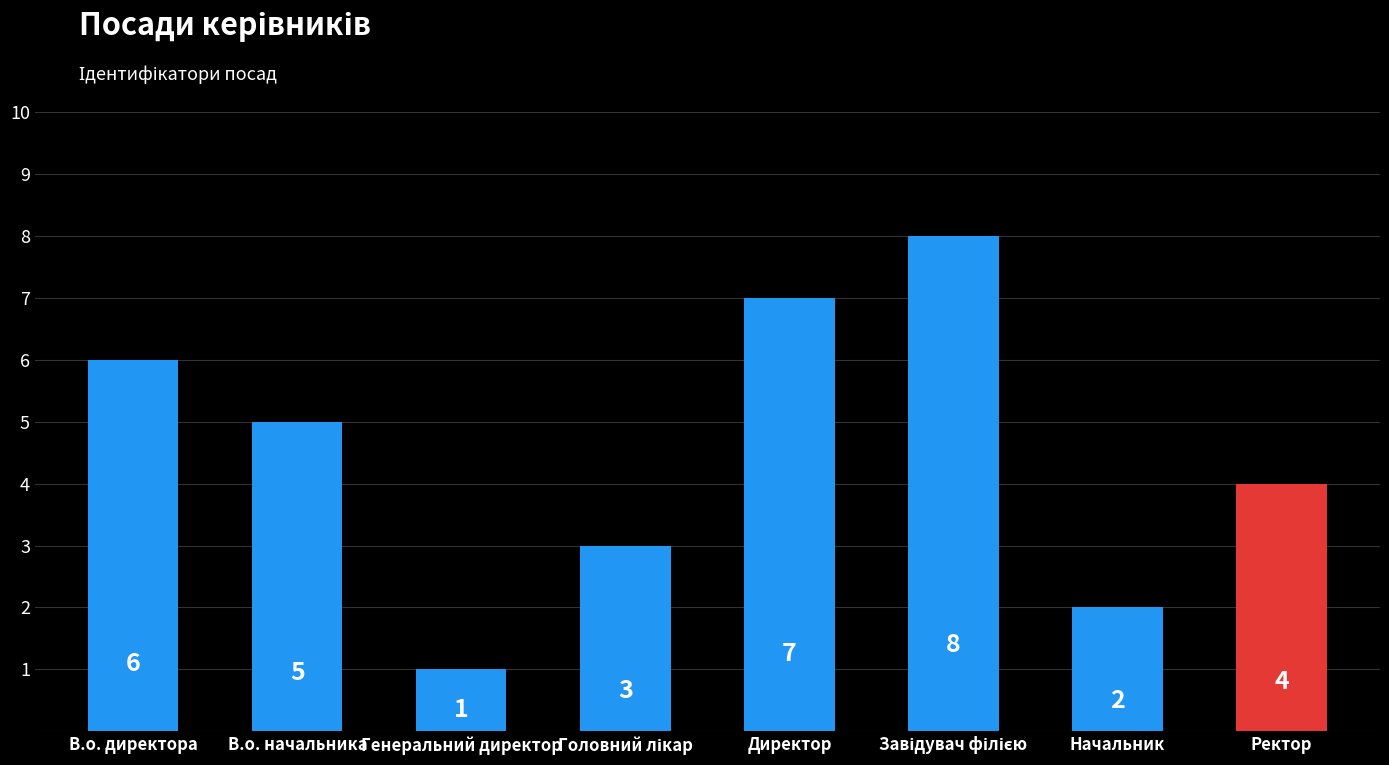

Is it true that the value at В.о. начальника is 5?

True